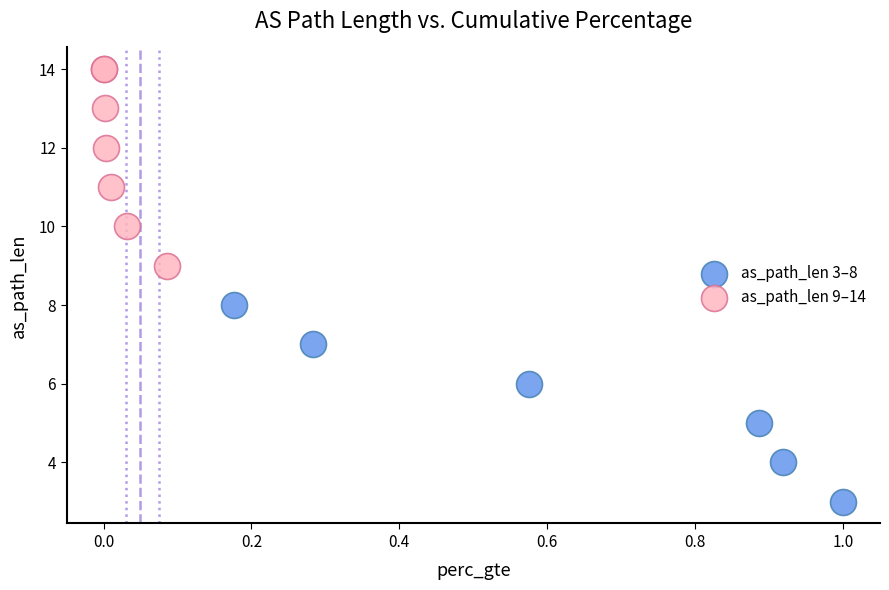

Which series reaches the maximum Y coordinate?

as_path_len 9–14